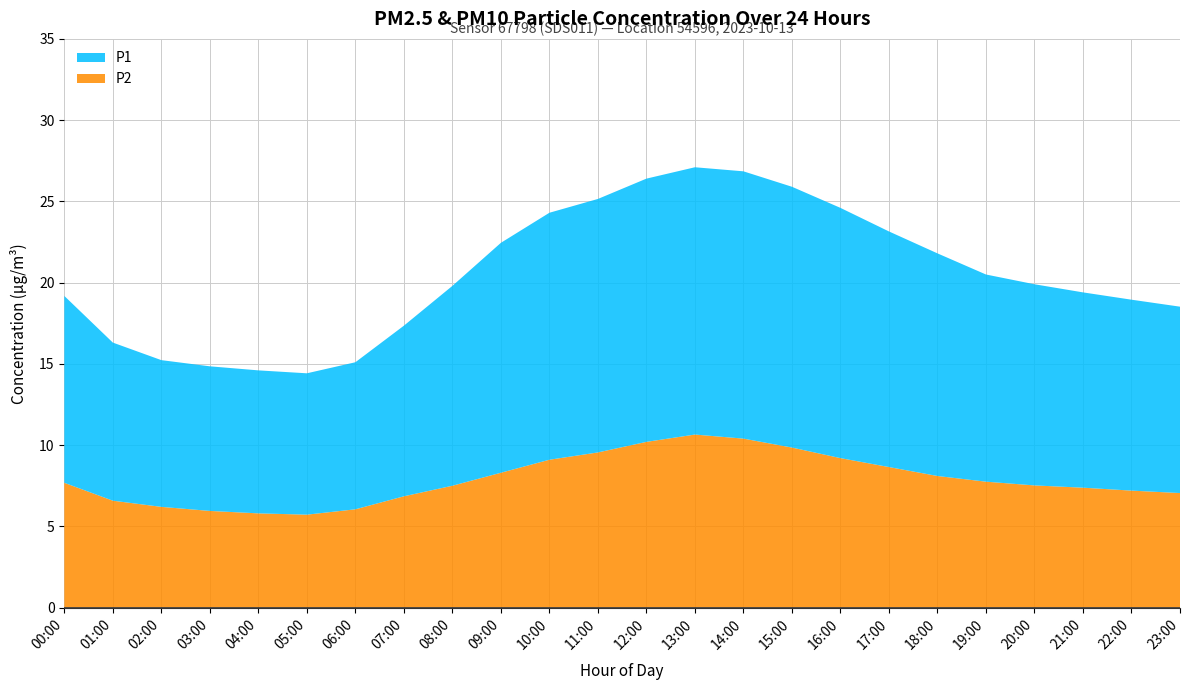

Reading left to right, extract all data points from this chart.

P1: 19.2	16.3	15.2	14.8	14.6	14.4	15.1	17.4	19.8	22.4	24.3	25.1	26.4	27.1	26.9	25.9	24.6	23.1	21.8	20.5	19.9	19.4	18.9	18.5
P2: 7.7	6.6	6.2	6.0	5.8	5.7	6.0	6.8	7.5	8.3	9.1	9.6	10.2	10.7	10.4	9.8	9.2	8.7	8.1	7.8	7.5	7.4	7.2	7.0